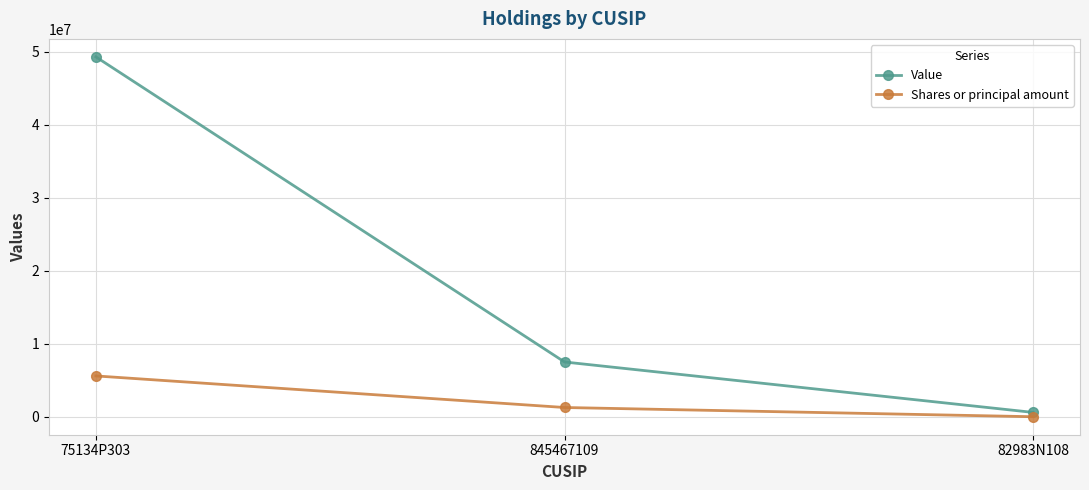

Read the Value value at 845467109, to the nearest 100.

7519800